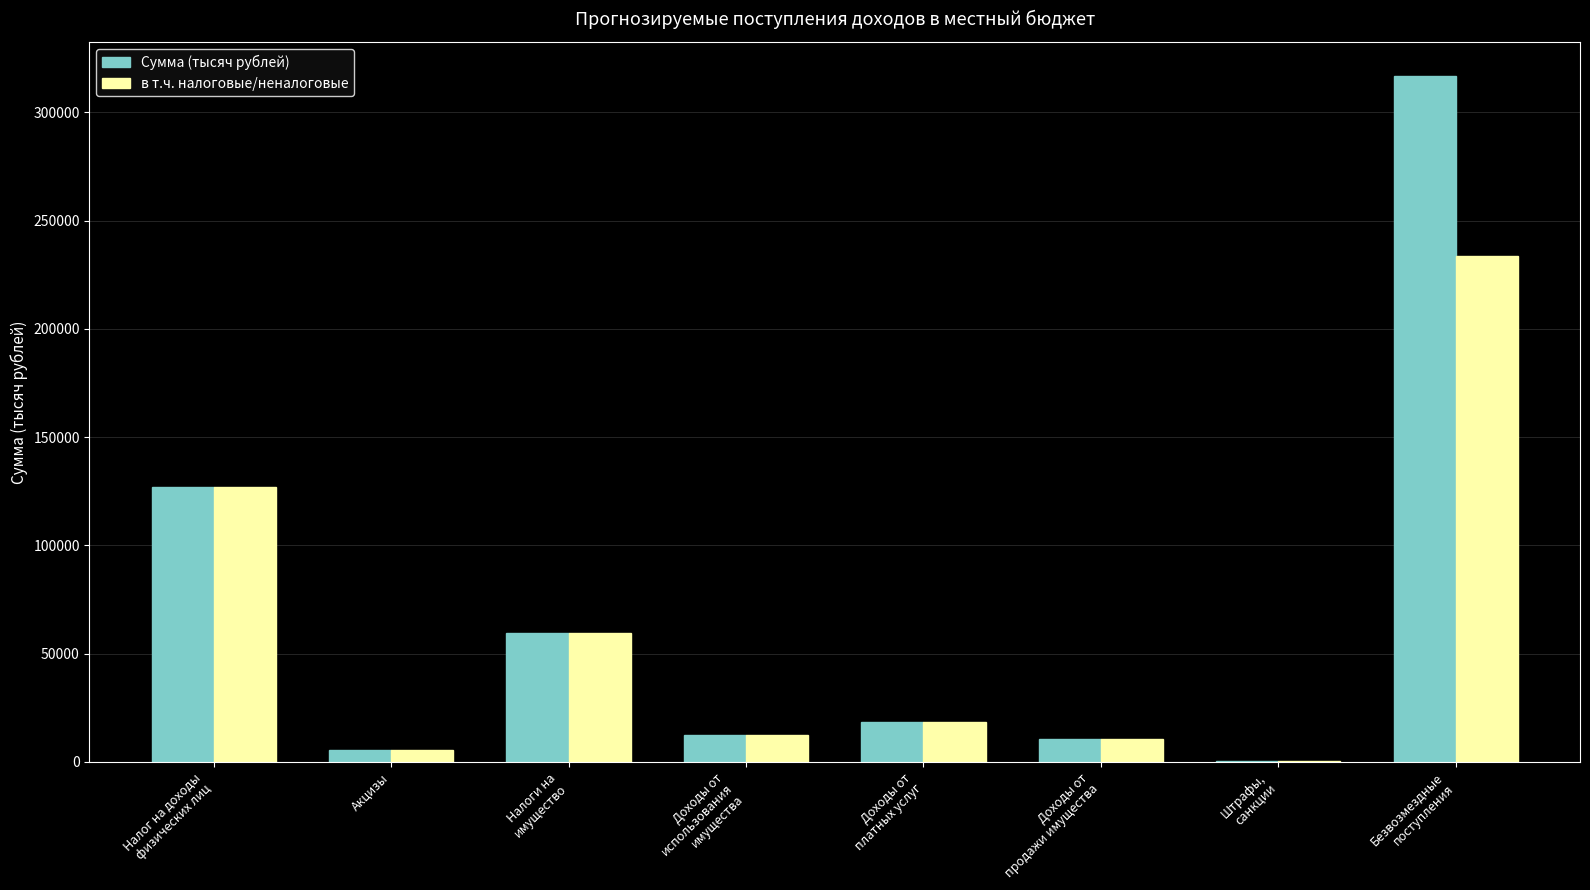

What is the spread (max minus min) of values at Безвозмездные
поступления?

83228.0